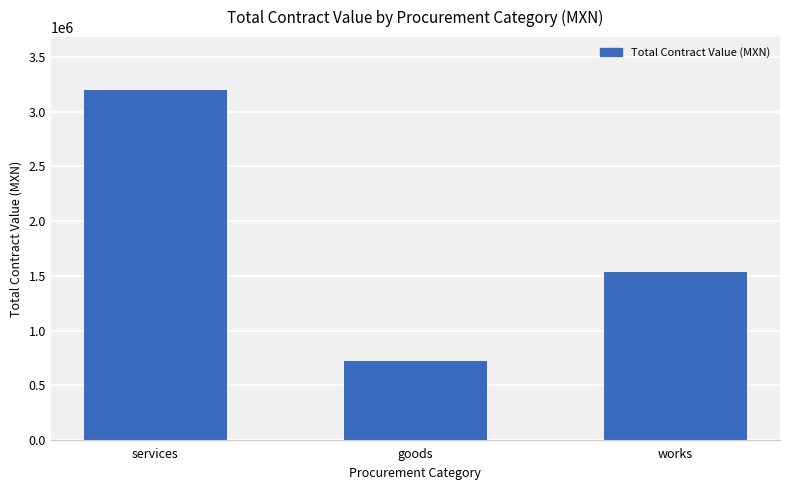

What is the change in value from goods to works?

+813527.7